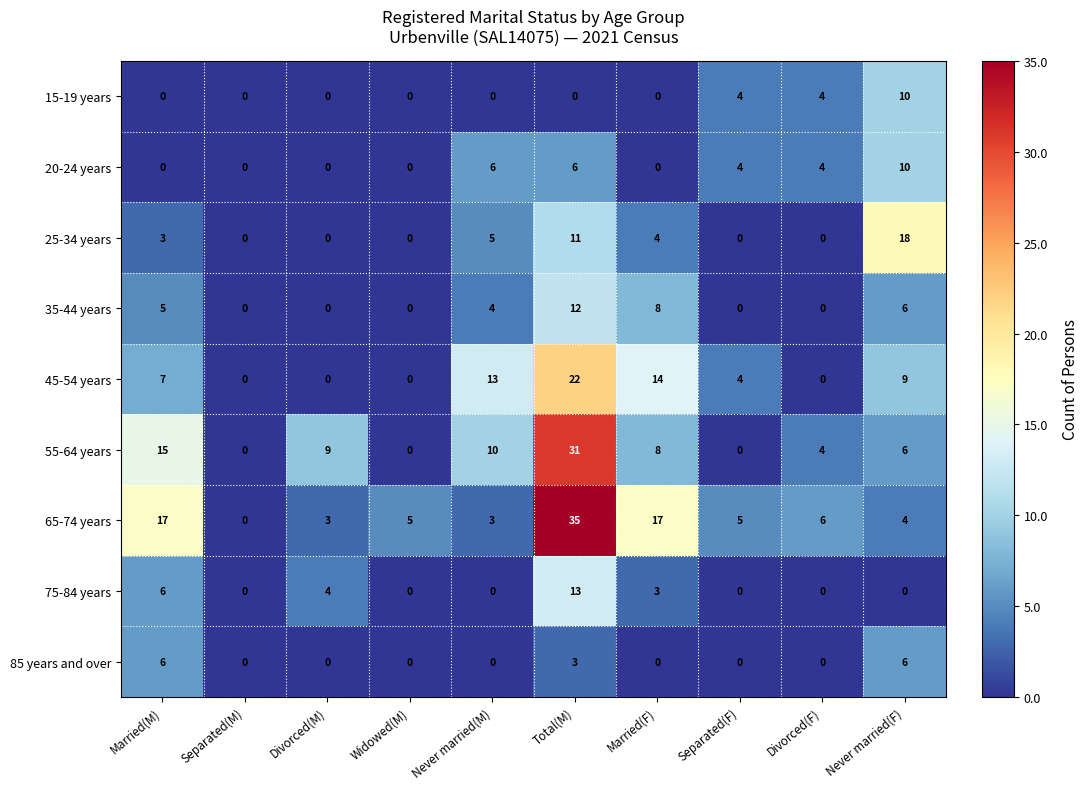

What is the spread (max minus min) of values at Married(F)?

17